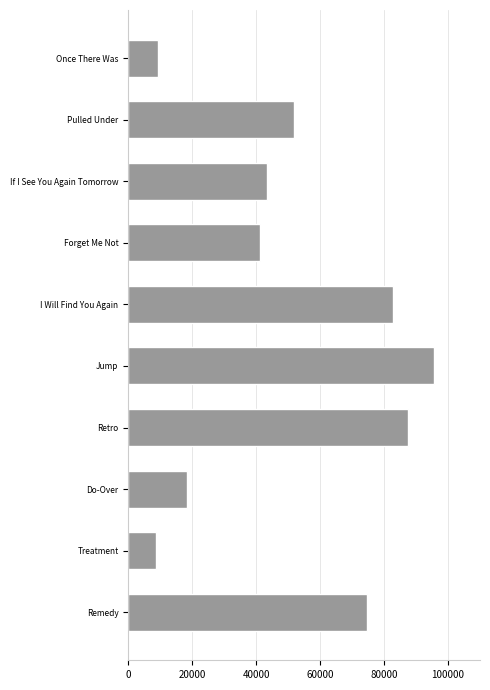

What is the difference between the maximum and minimum values?

87004